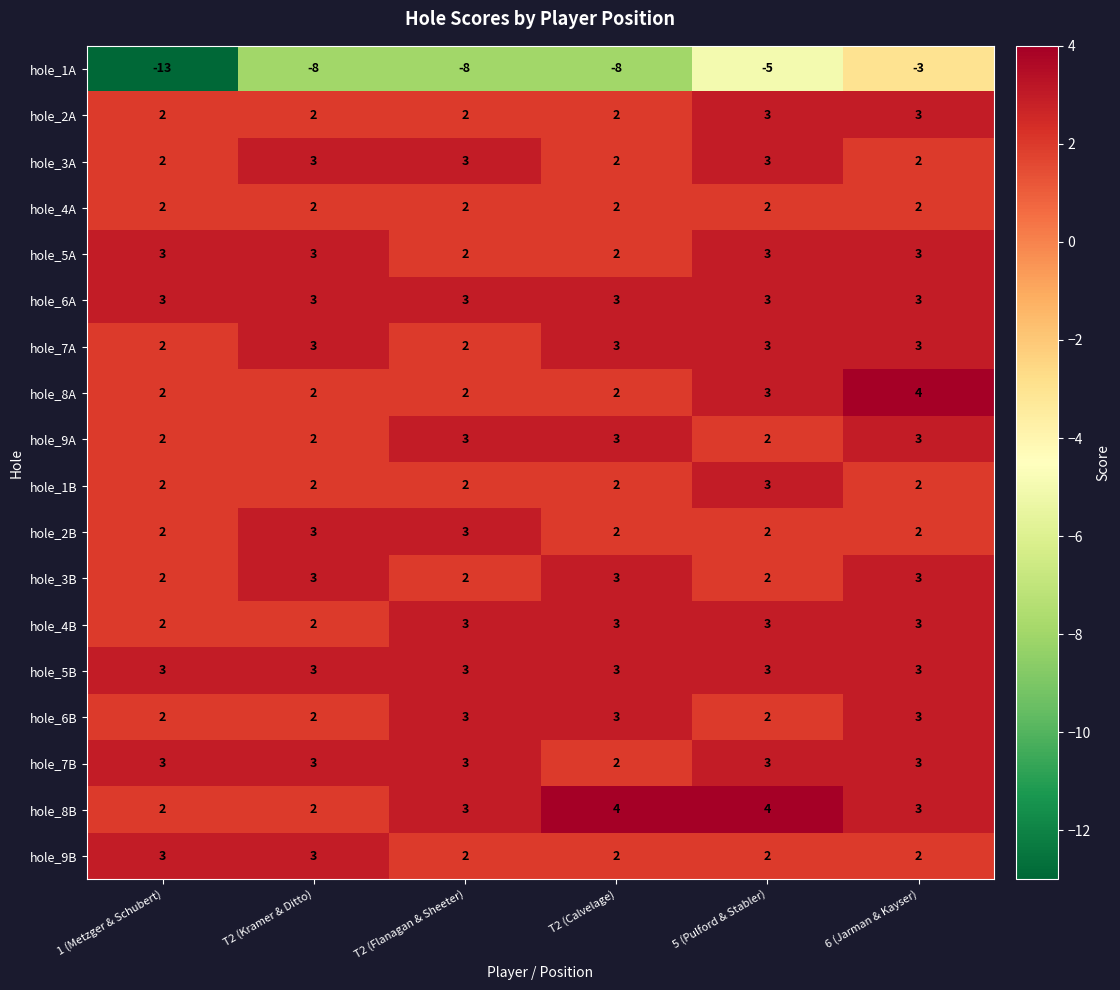

At which category is the sum across all series the highest?

6 (Jarman & Kayser)